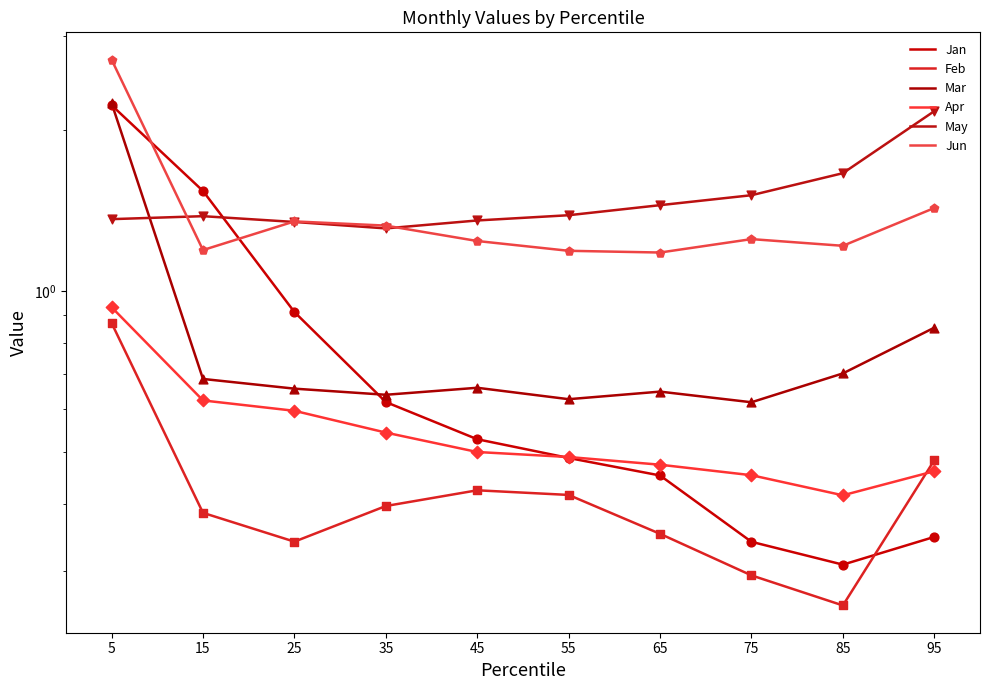

What is the total value across all series at 35?

4.8